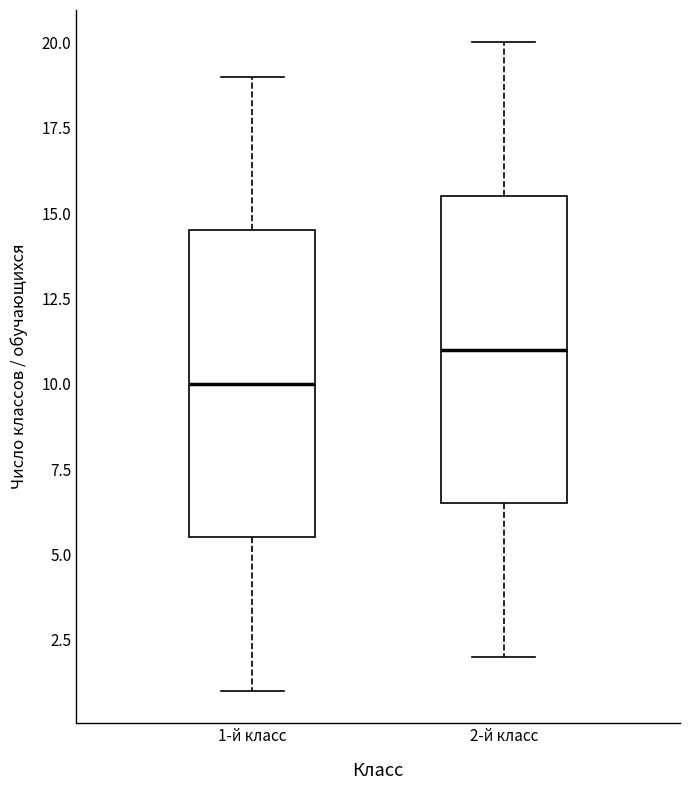

Reading left to right, transcribe this box plot: for each box, give where its median line is, the range the box spans, and where its two whiskers end, as read against the y-axis. The values are not printed on the chart, so give them approximately, as read against the axis.

1-й класс: median 10.0, box 5.5 to 14.5, whiskers 1.0 to 19.0
2-й класс: median 11.0, box 6.5 to 15.5, whiskers 2.0 to 20.0